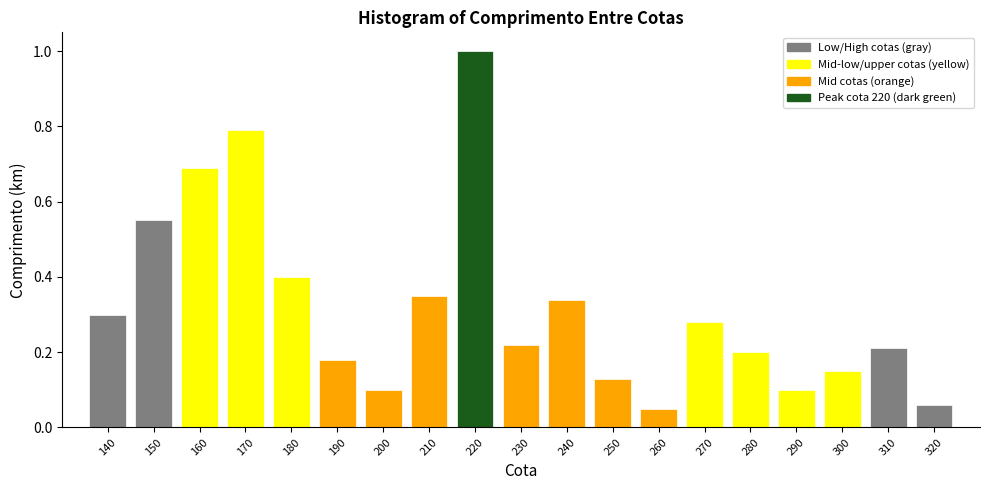

True or false: the data shows 0.2 at 310.

True